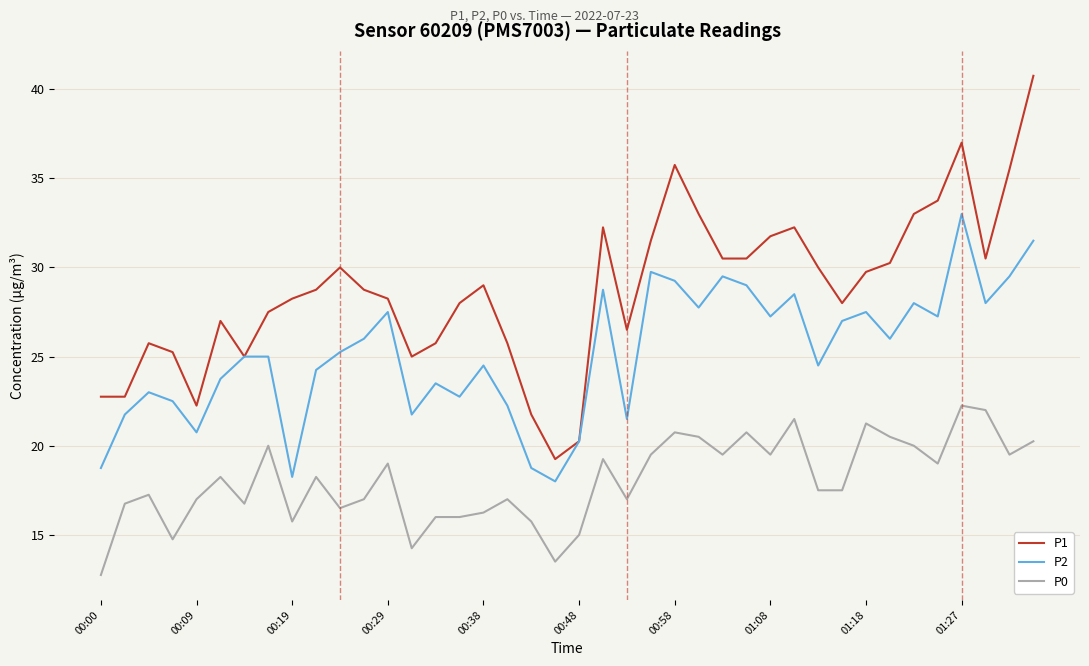

Which series has the largest range (max minus min)?

P1